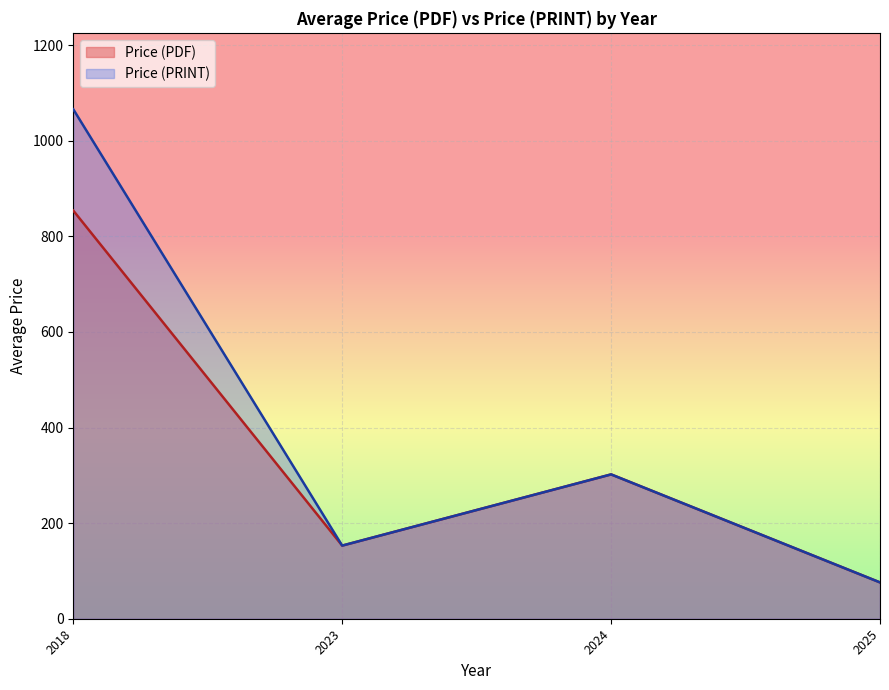

Which label corresponds to the largest value in the chart?

2018